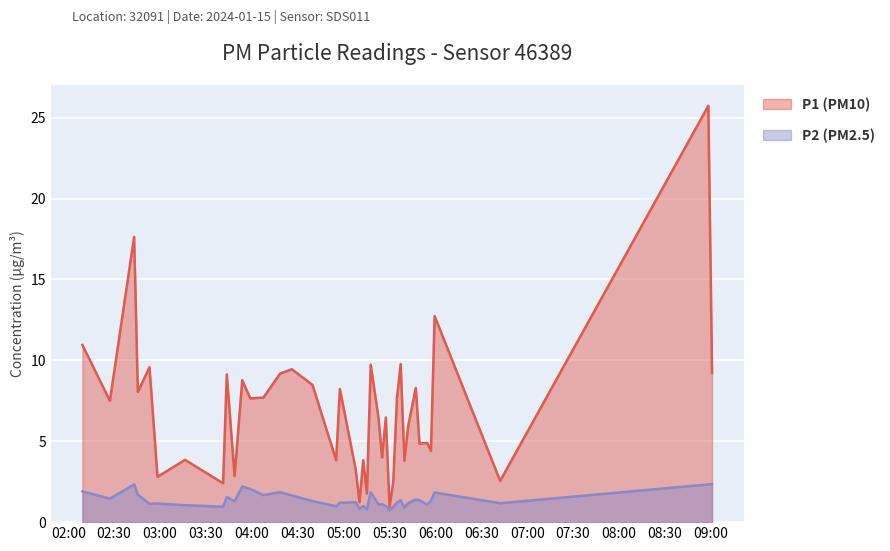

Reading left to right, what are all the values shown in this chart?

P1: 10.9	7.5	17.6	8.1	9.6	2.8	3.9	2.4	9.1	2.9	8.8	7.7	7.7	9.2	9.4	8.5	3.8	8.2	3.2	1.2	3.8	1.8	9.7	6.5	4.0	6.5	0.9	2.5	7.7	9.8	3.8	5.9	8.3	4.8	4.9	4.4	12.7	2.5	25.7	9.2
P2: 1.9	1.4	2.3	1.7	1.1	1.1	1.1	0.9	1.6	1.3	2.2	2.0	1.7	1.9	1.6	1.3	1.0	1.2	1.2	0.8	1.0	0.8	1.9	1.1	1.1	1.0	0.7	0.9	1.2	1.4	0.9	1.2	1.4	1.4	1.1	1.3	1.8	1.2	2.3	2.4